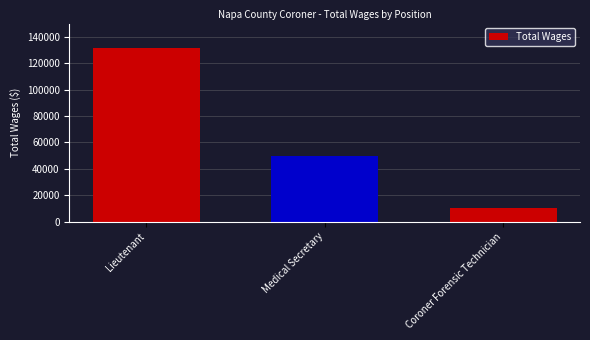

What is the value of the 2nd bar from the left?

49366